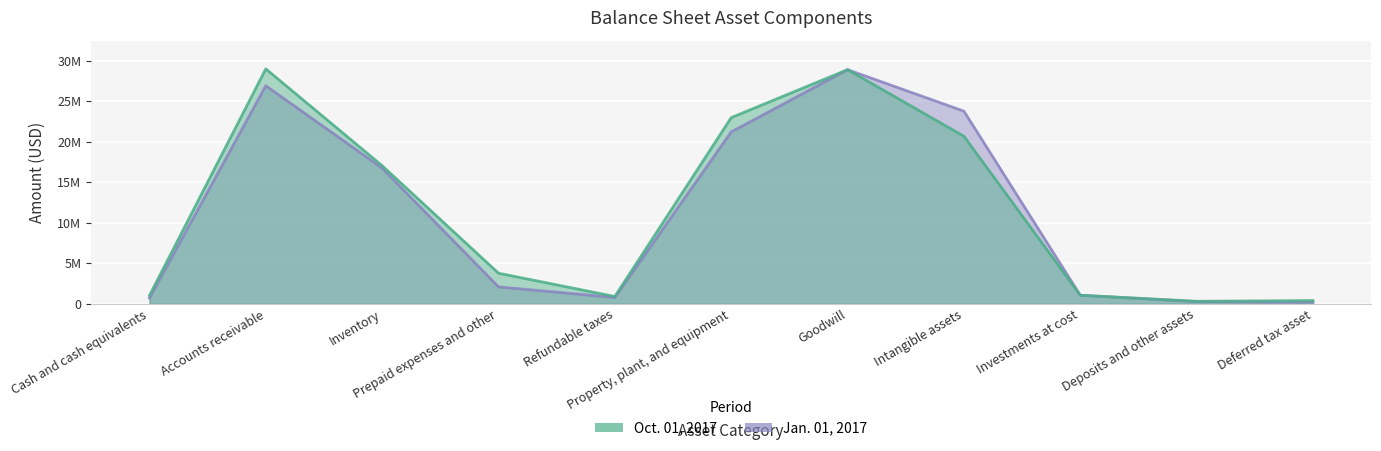

What position from the right is Accounts receivable?

10